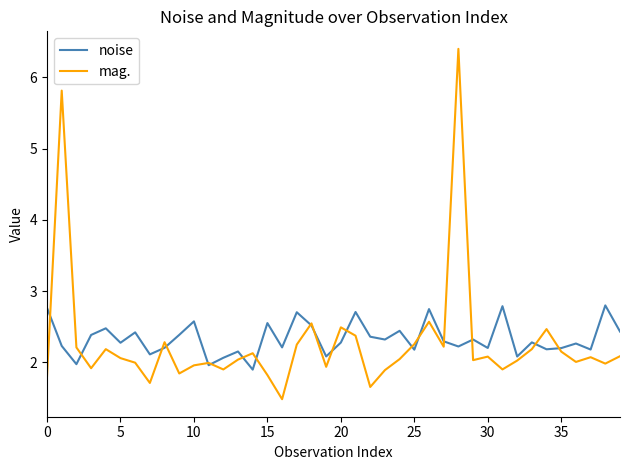

Rank the series by their maximum value, from highest to lowest.

mag., noise